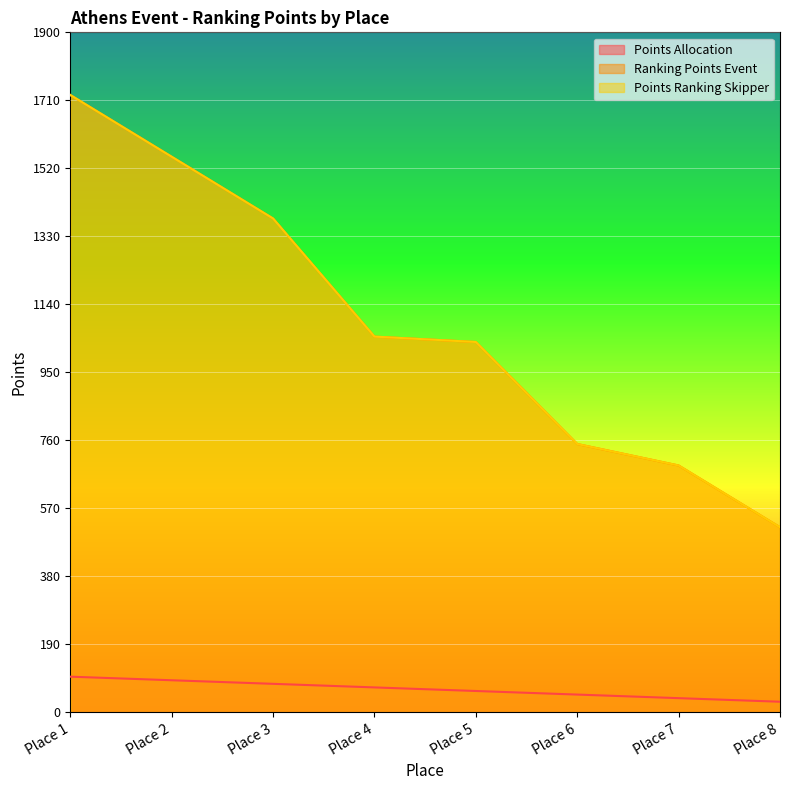

Count the Points Allocation values in the range 50 to 90.

5